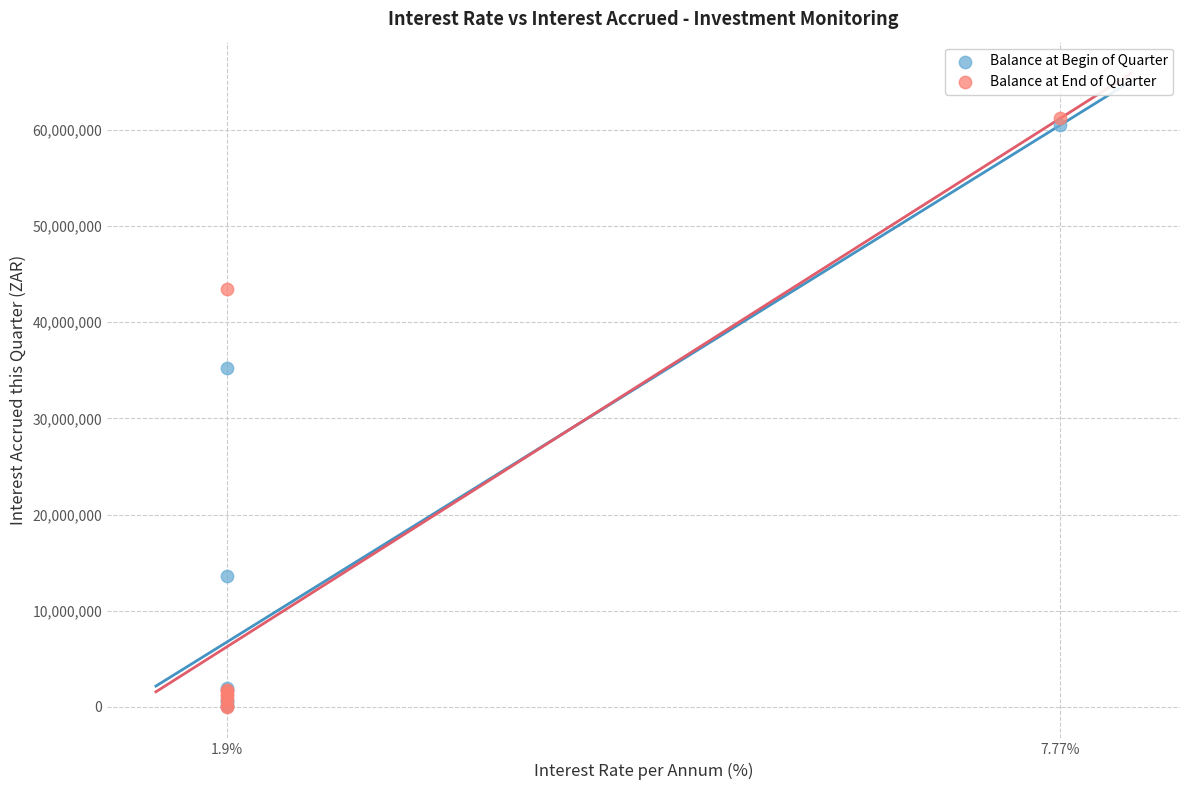

Which series has the largest Y range (max minus min)?

Balance at End of Quarter